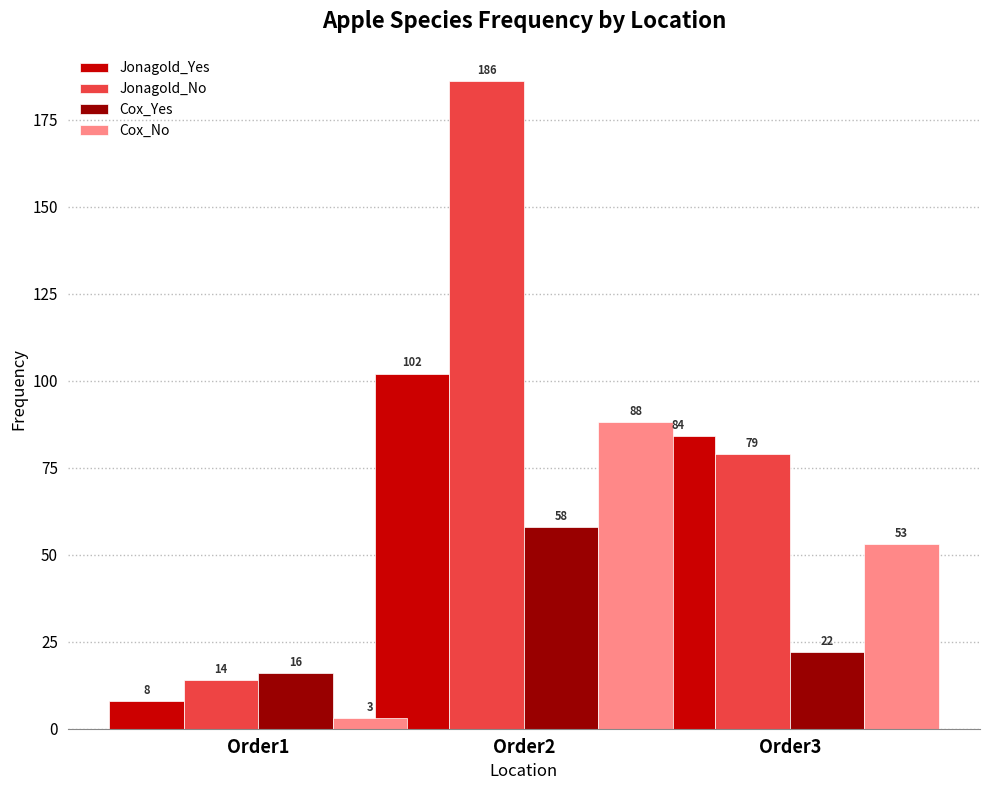

Reading left to right, list all the values displayed in this chart.

Jonagold_Yes: 8	102	84
Jonagold_No: 14	186	79
Cox_Yes: 16	58	22
Cox_No: 3	88	53